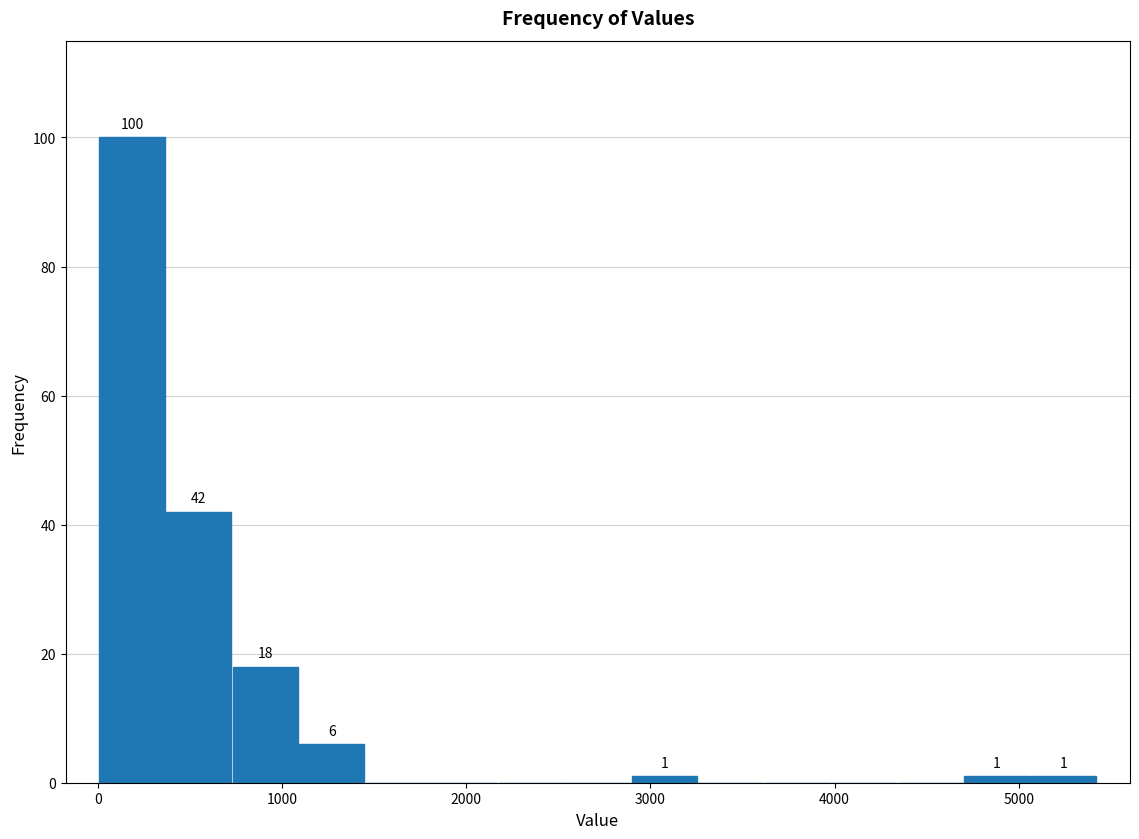

Read against the x-axis, roughly where is the centre of the tallest bar?

200